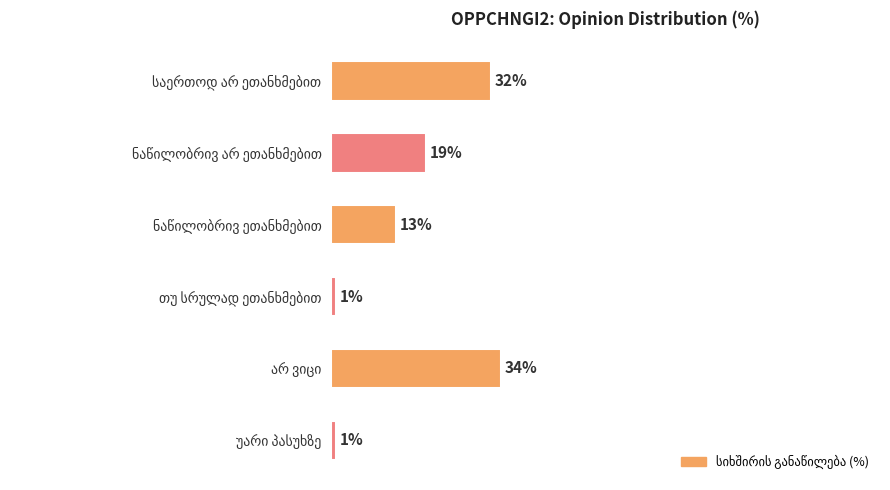

Does the chart contain any negative values?

No